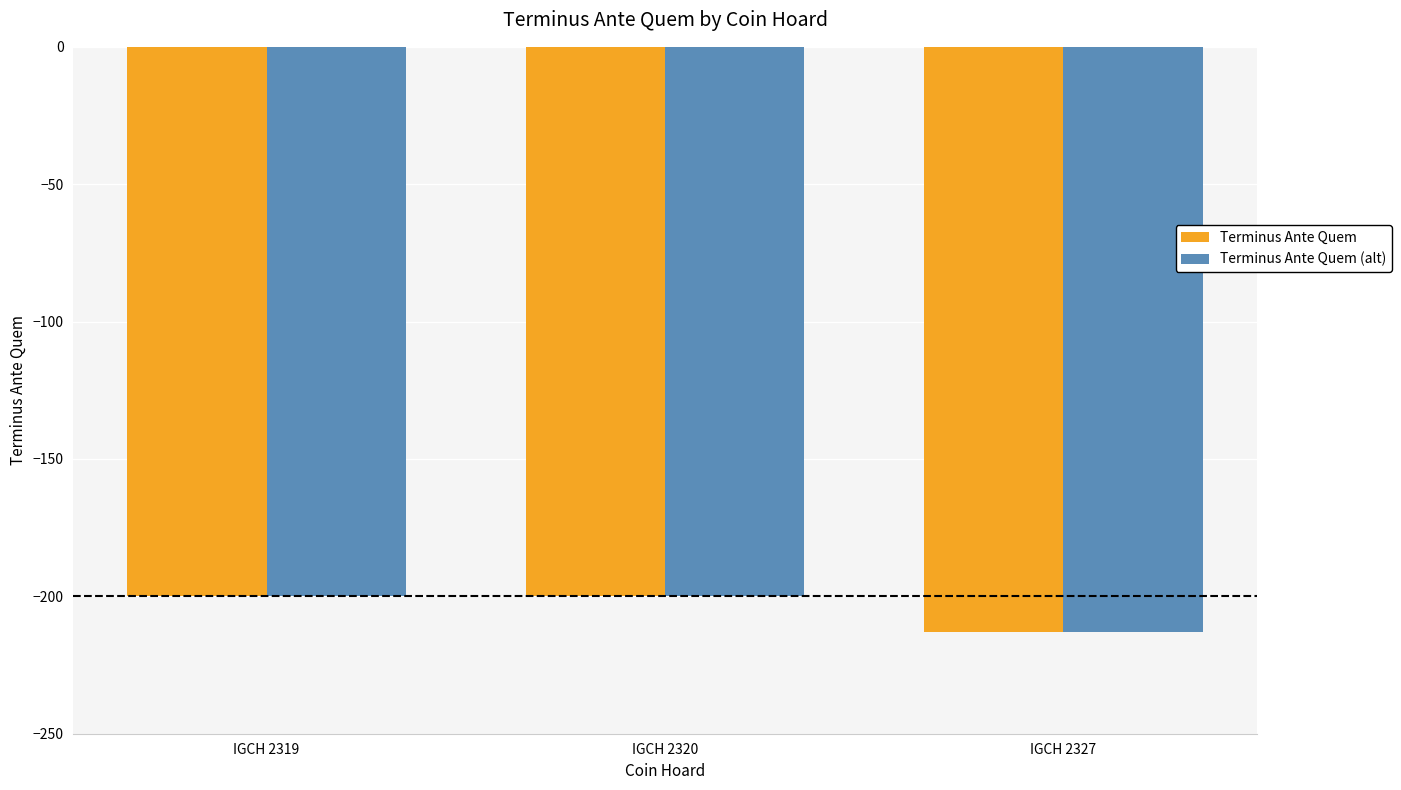

What is the total value across all series at IGCH 2319?

-400